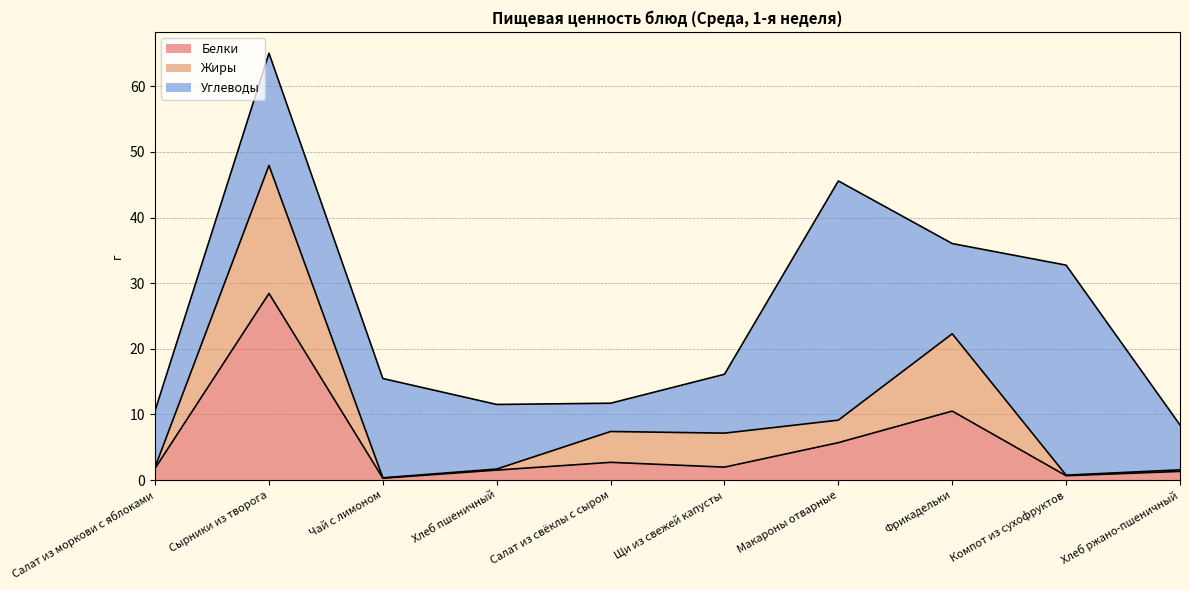

At which category is the sum across all series the highest?

Сырники из творога